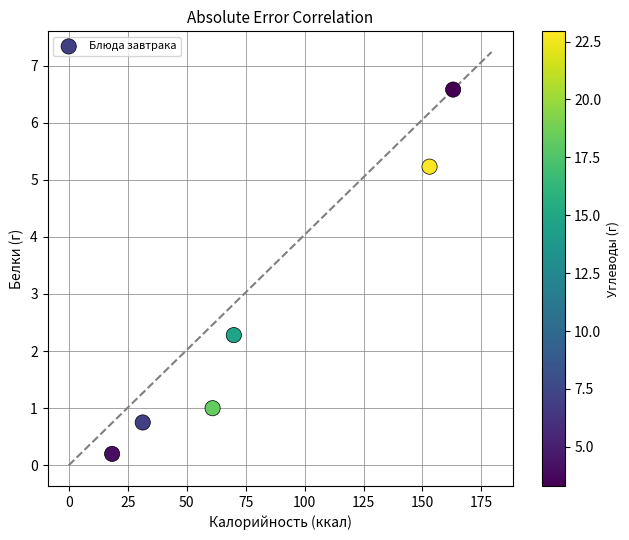

What is the average X value?

82.8